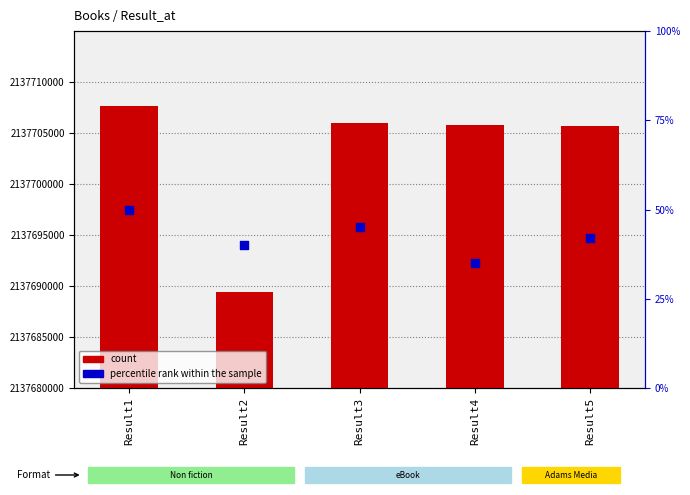

Which series has the widest spread of Y values?

count